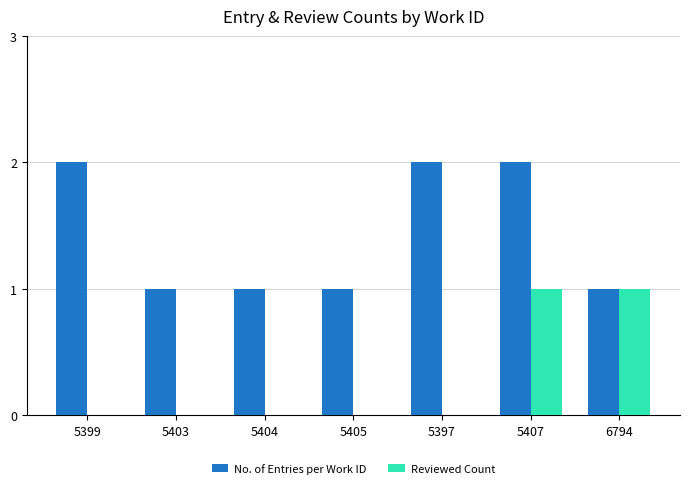

At which category is the sum across all series the highest?

5407